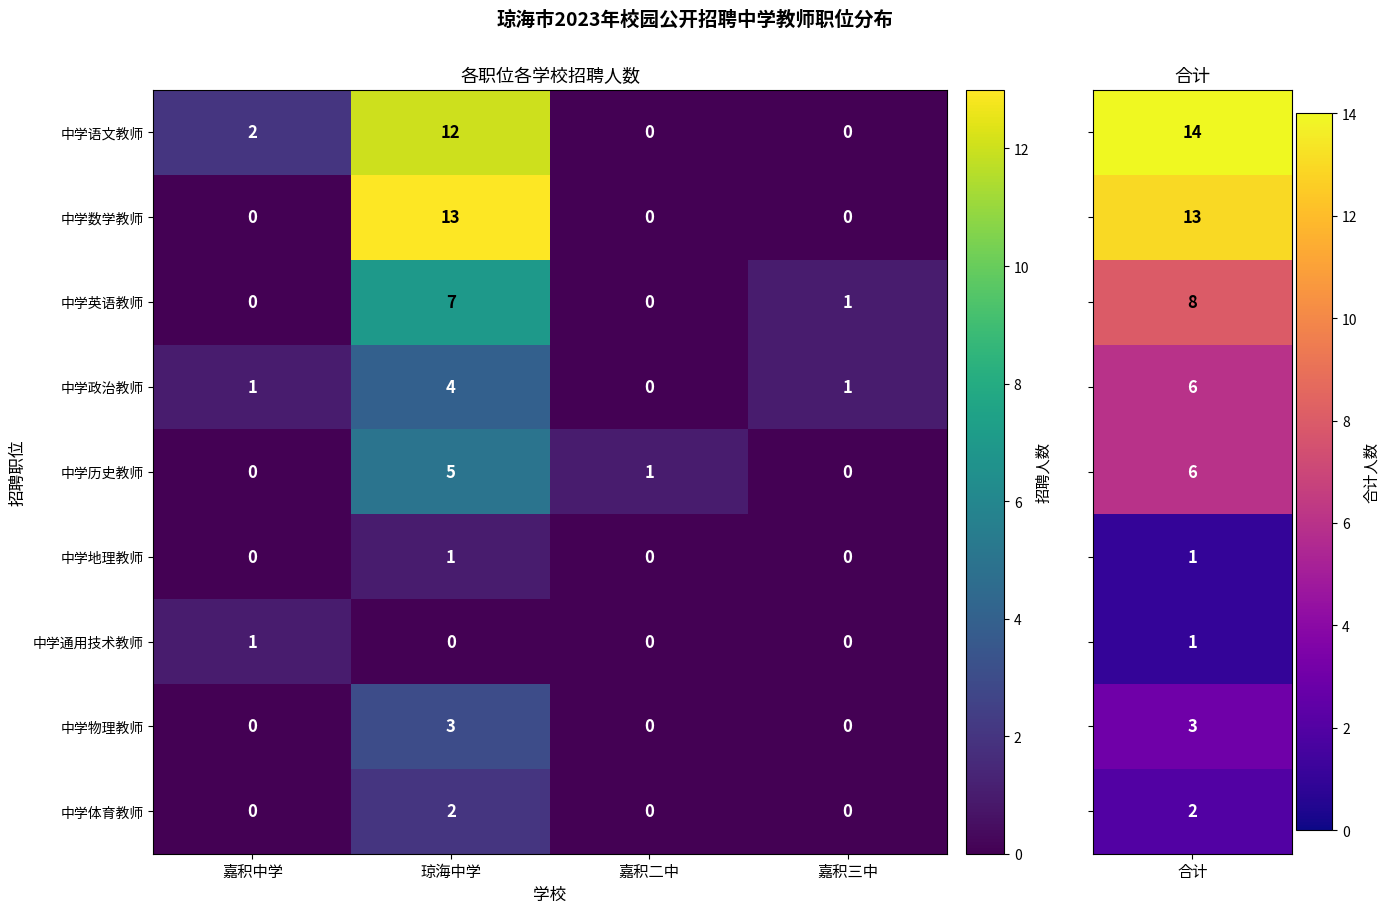

Which category has the highest value in the 中学物理教师 series?

琼海中学